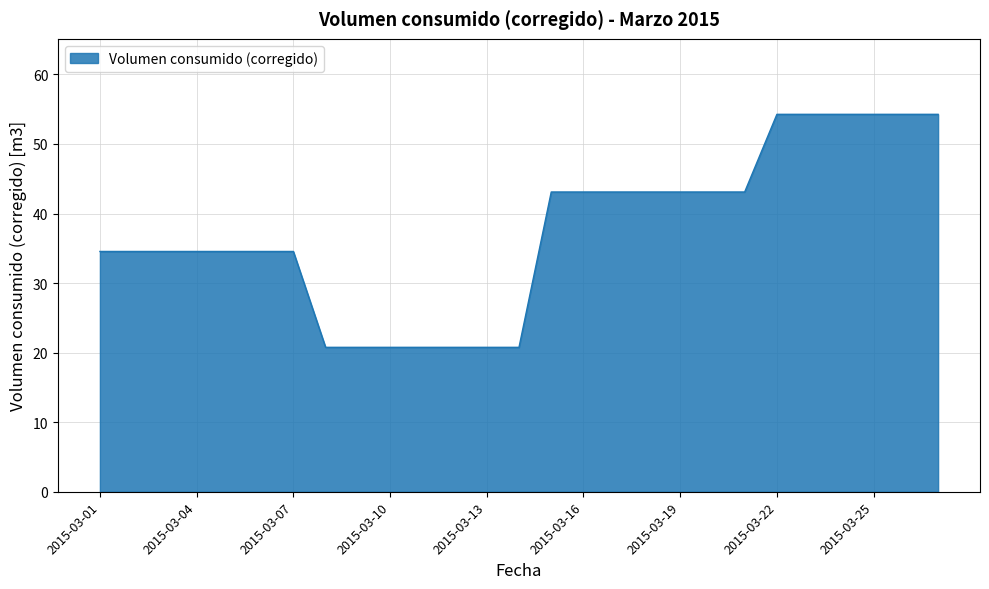

What is the greatest value displayed?

54.3